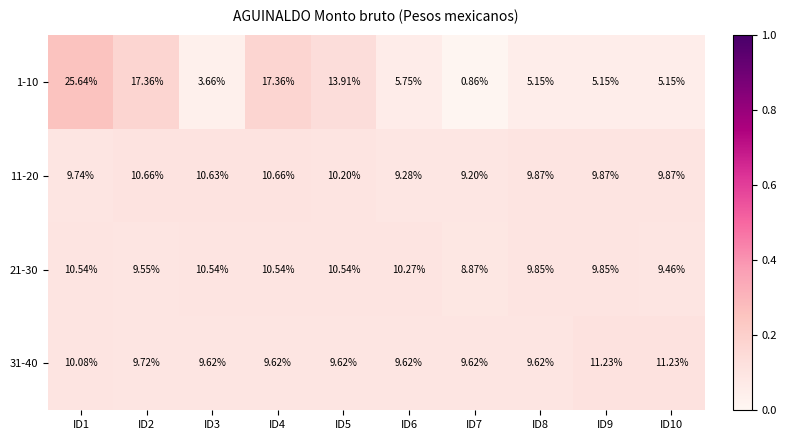

Is the value of 11-20 at ID8 greater than the value of 31-40 at ID9?

No